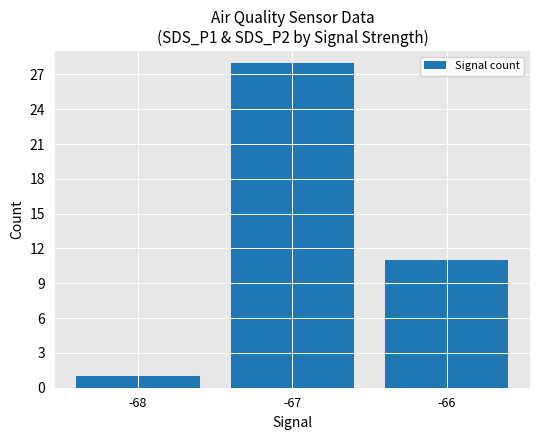

What is the change in value from -68 to -66?

+10